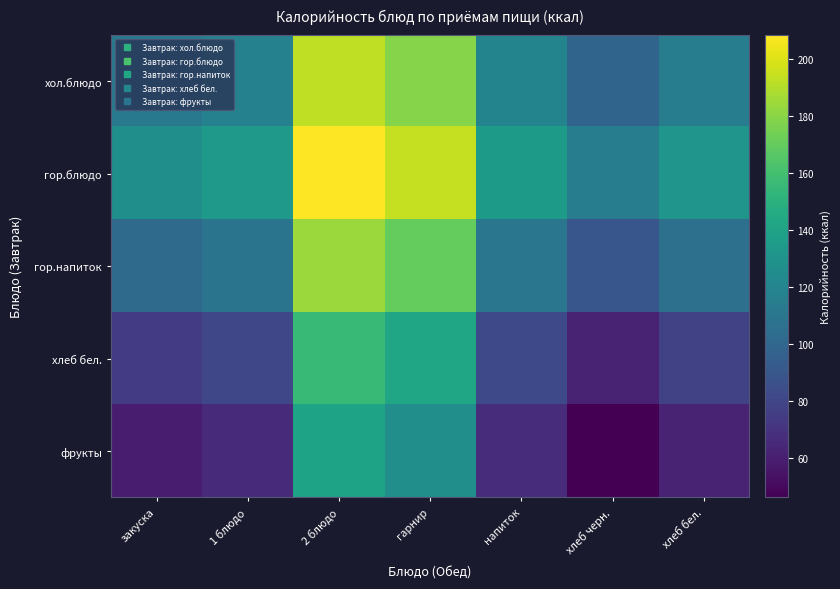

Rank the series by their maximum value, from lowest to highest.

фрукты, хлеб бел., гор.напиток, хол.блюдо, гор.блюдо